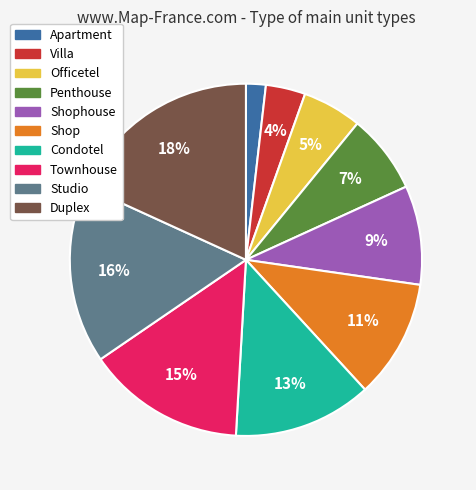

Is there a majority slice in this chart?

No